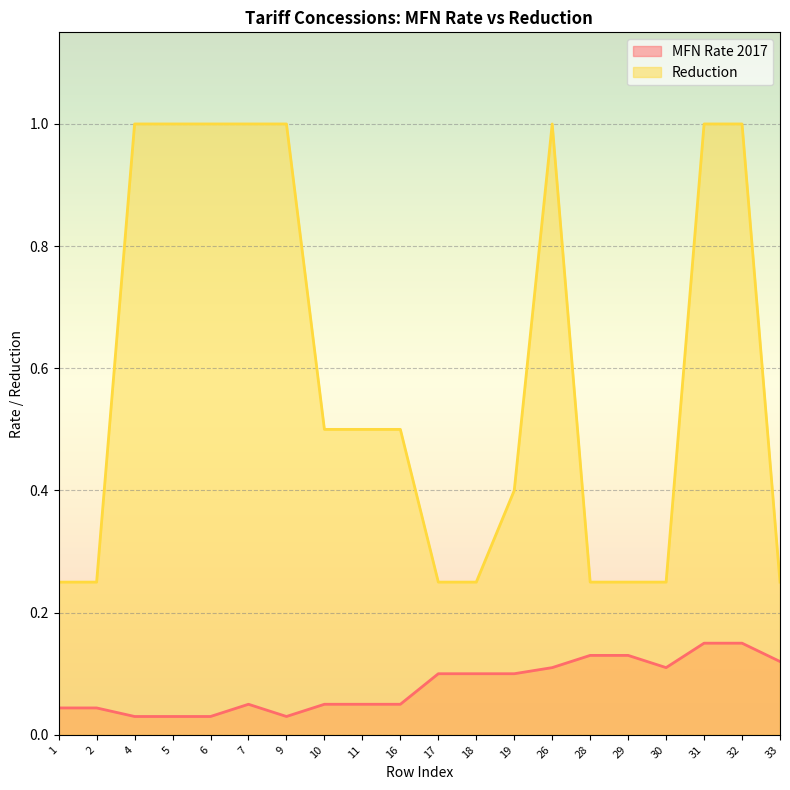

Which series has the largest total across all categories?

Reduction